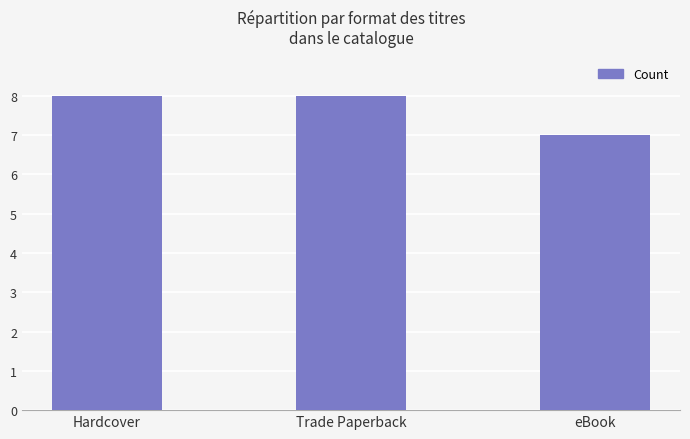

How many series are shown in this chart?

1